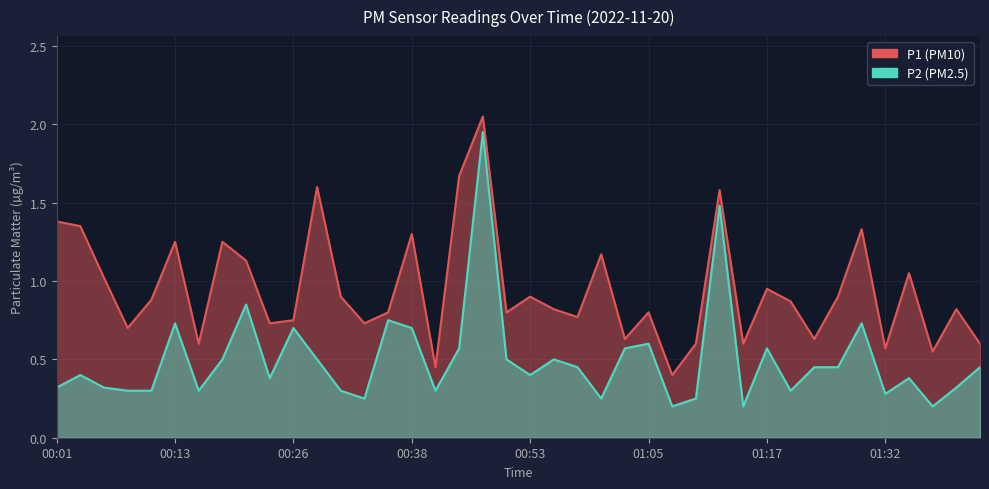

What is the difference between the highest and lowest values at 00:55?

0.3